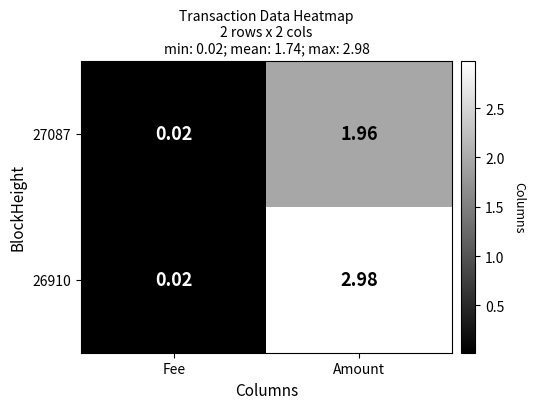

Where does the 26910 series first go above 2?

Amount